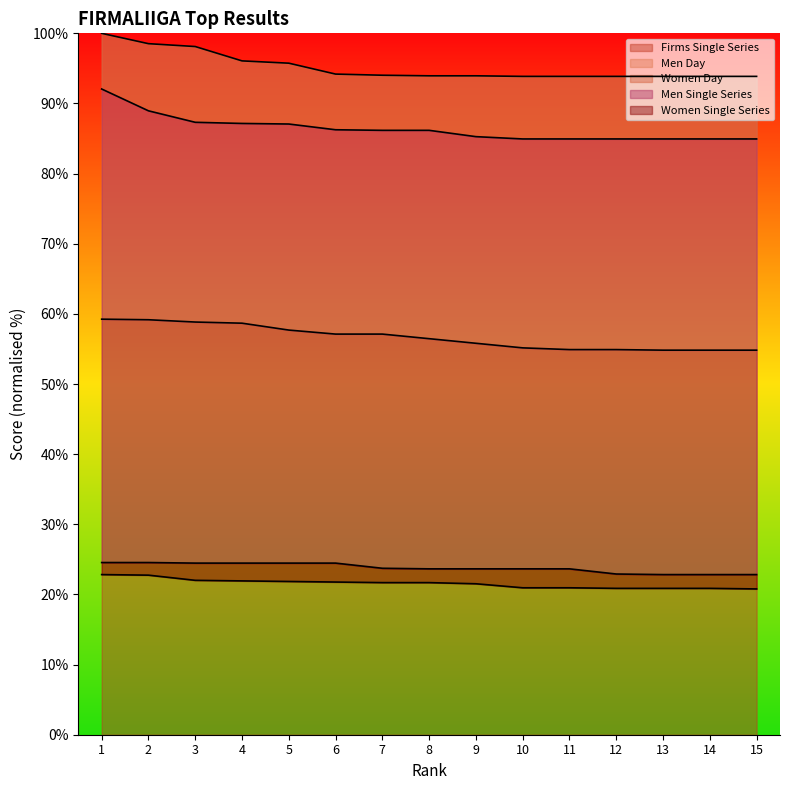

Rank the categories by Firms Single Series value from lowest to highest.

13, 14, 15, 11, 12, 10, 9, 8, 6, 7, 5, 4, 3, 2, 1